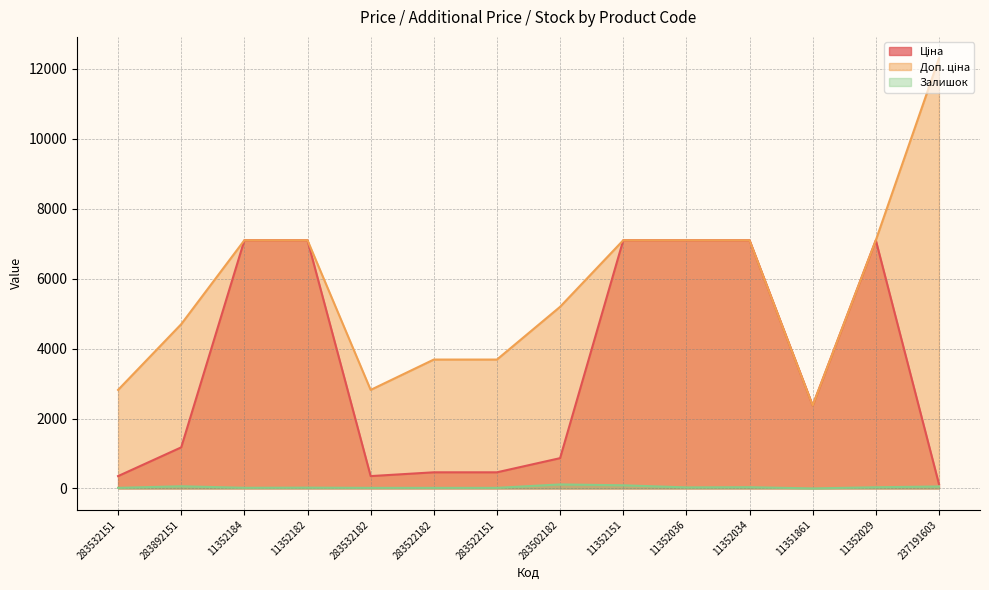

What position from the right is 11351861?

3